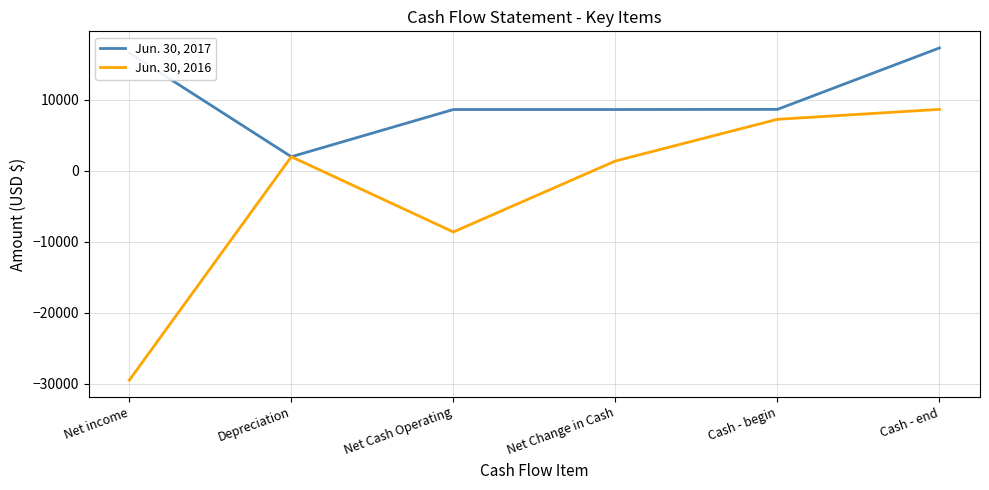

Which series has the largest range (max minus min)?

Jun. 30, 2016